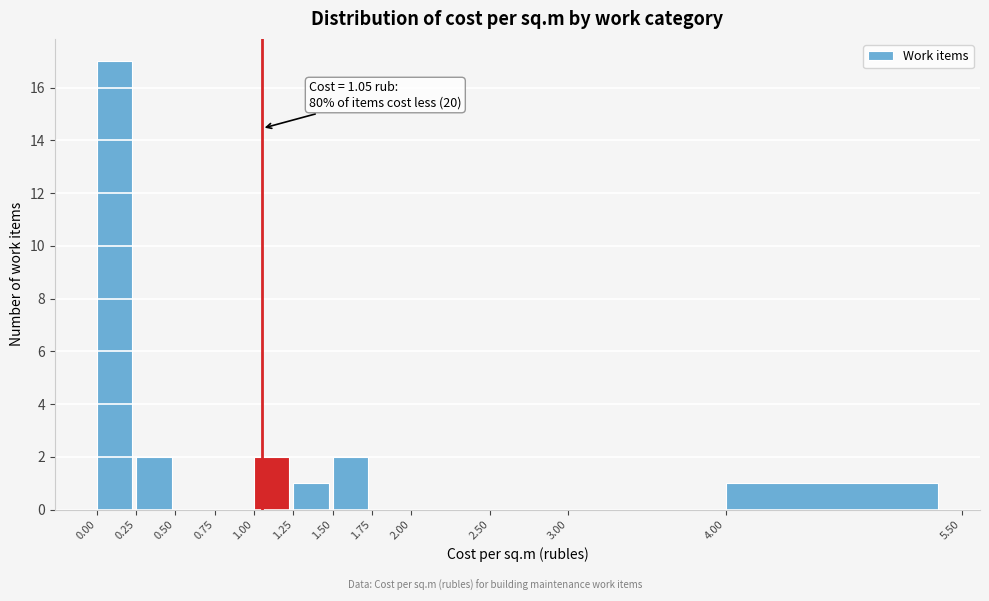

Over which range of the x-axis is the bar tallest?

0.00 to 0.25